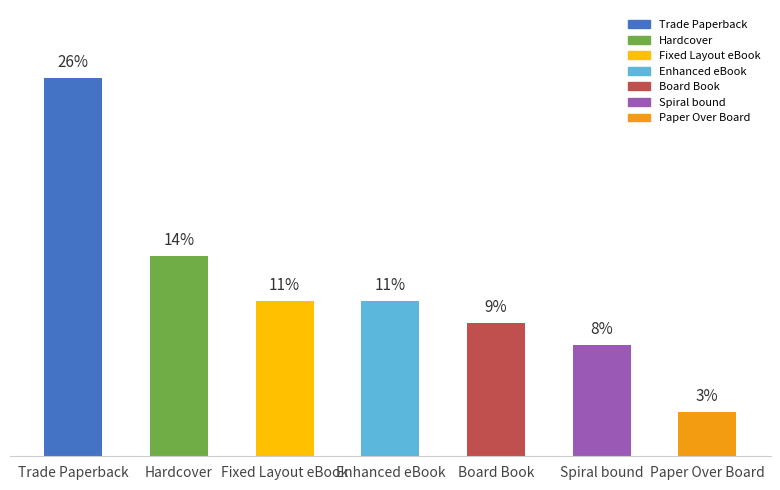

List the labels in order of value, largest first.

Trade Paperback, Hardcover, Fixed Layout eBook, Enhanced eBook, Board Book, Spiral bound, Paper Over Board